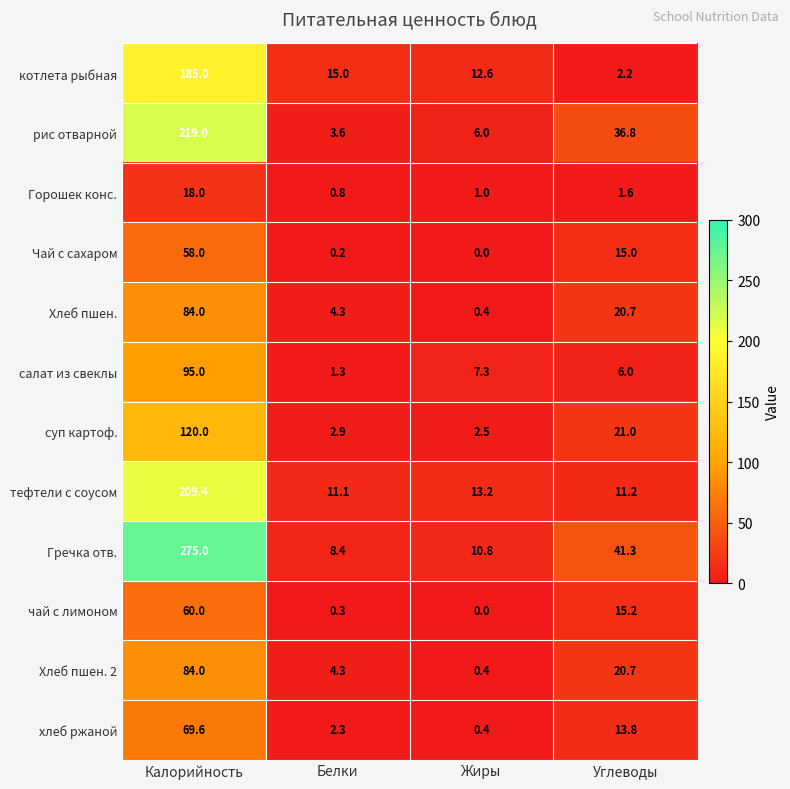

Which series has the widest spread of values?

Гречка отв.